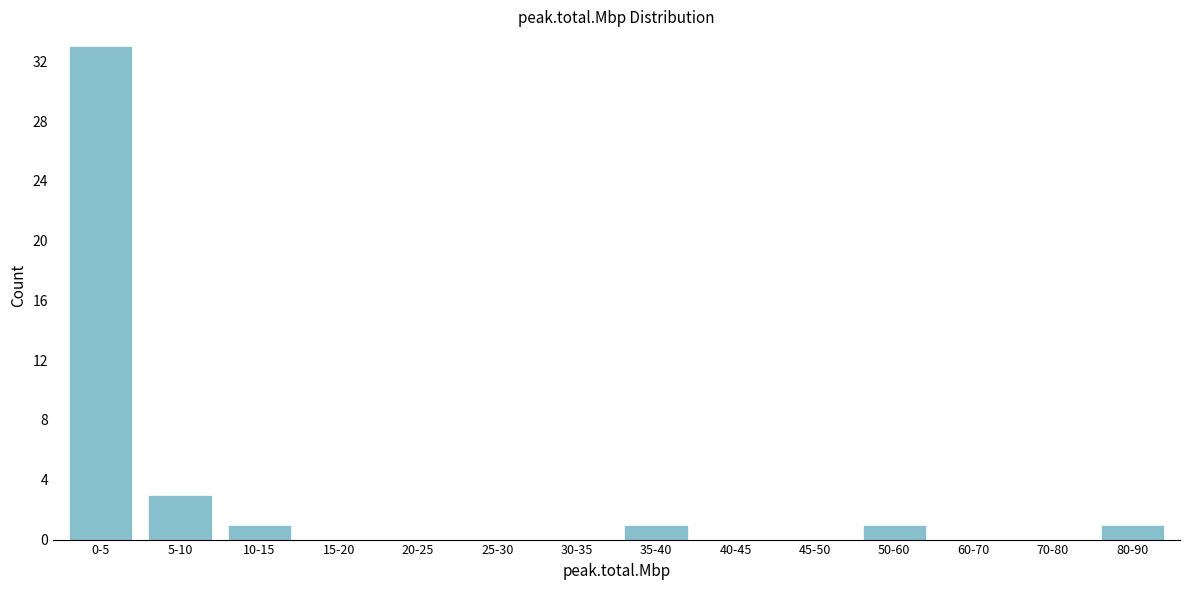

Reading left to right, transcribe all the data shown in this chart.

0-5=33	5-10=3	10-15=1	15-20=0	20-25=0	25-30=0	30-35=0	35-40=1	40-45=0	45-50=0	50-60=1	60-70=0	70-80=0	80-90=1